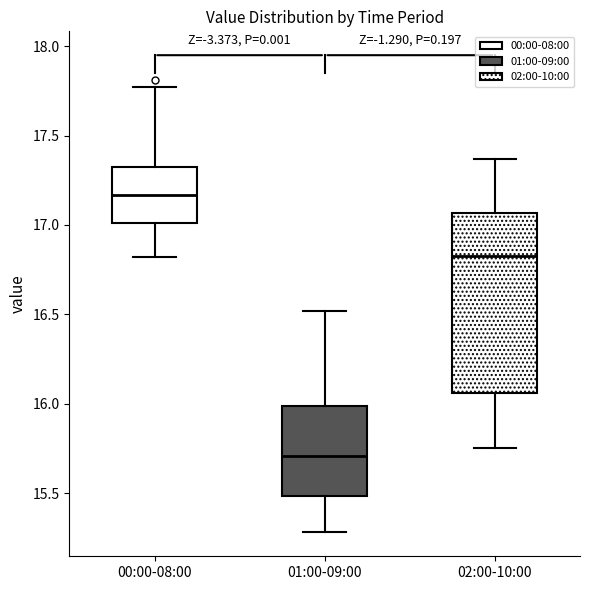

Reading left to right, read every box against the y-axis: the position of its median line, the range the box covers, and the ends of its whiskers. The values are not printed on the chart, so give them approximately, as read against the axis.

00:00-08:00: median 17.15, box 17.00 to 17.35, whiskers 16.80 to 17.75
01:00-09:00: median 15.70, box 15.50 to 16.00, whiskers 15.30 to 16.50
02:00-10:00: median 16.85, box 16.05 to 17.05, whiskers 15.75 to 17.35